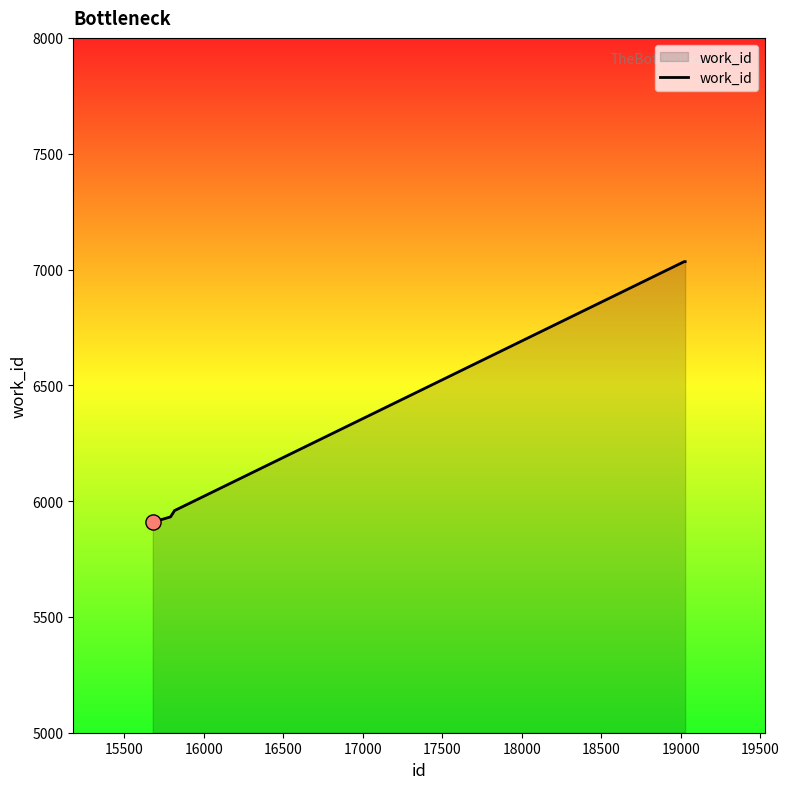

True or false: there are more than 2 points higher than both neighbors.

False